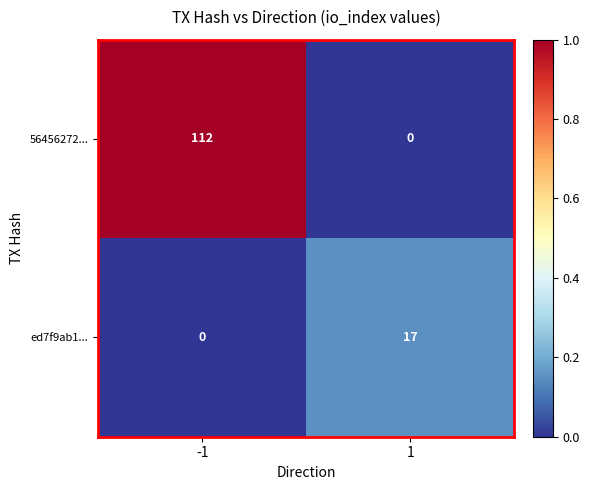

At how many categories does at least one series exceed 0?

2